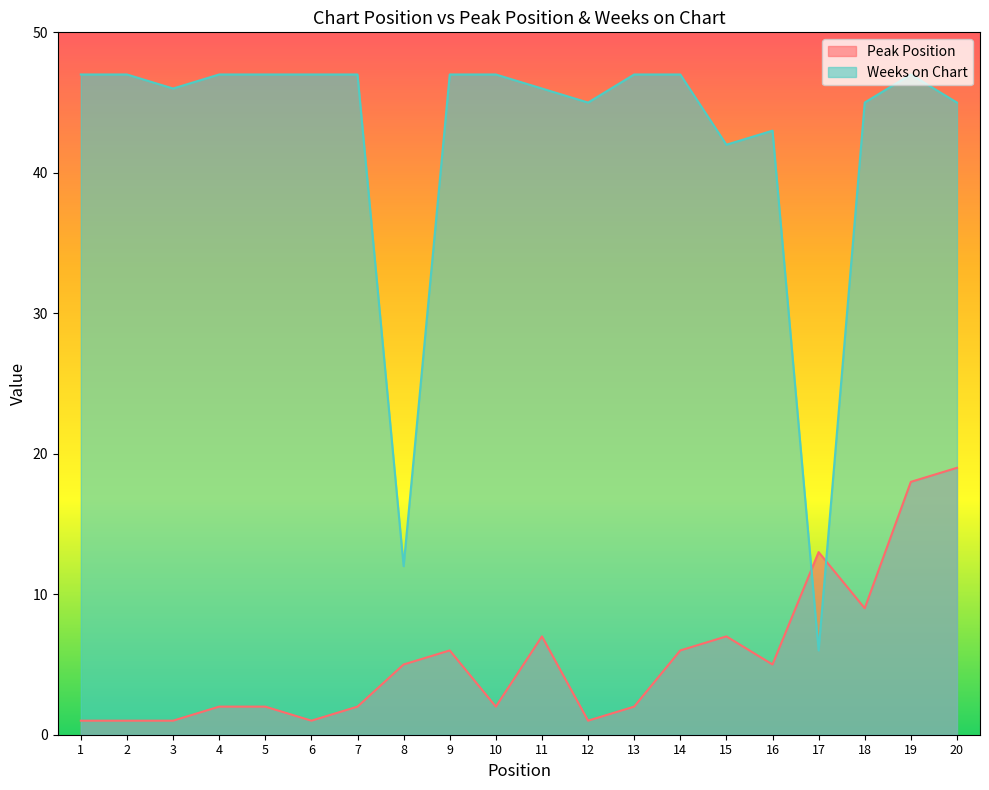

After their last crossing, which series has the higher values: Weeks on Chart or Peak Position?

Weeks on Chart